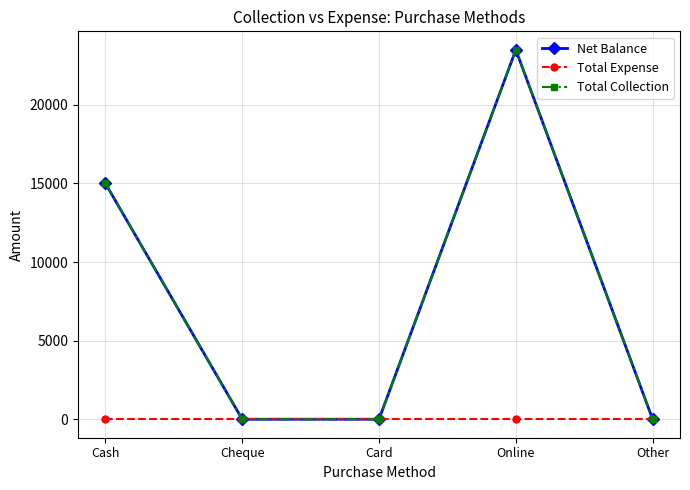

In Net Balance, how many points are higher than both neighbors (excluding endpoints)?

1